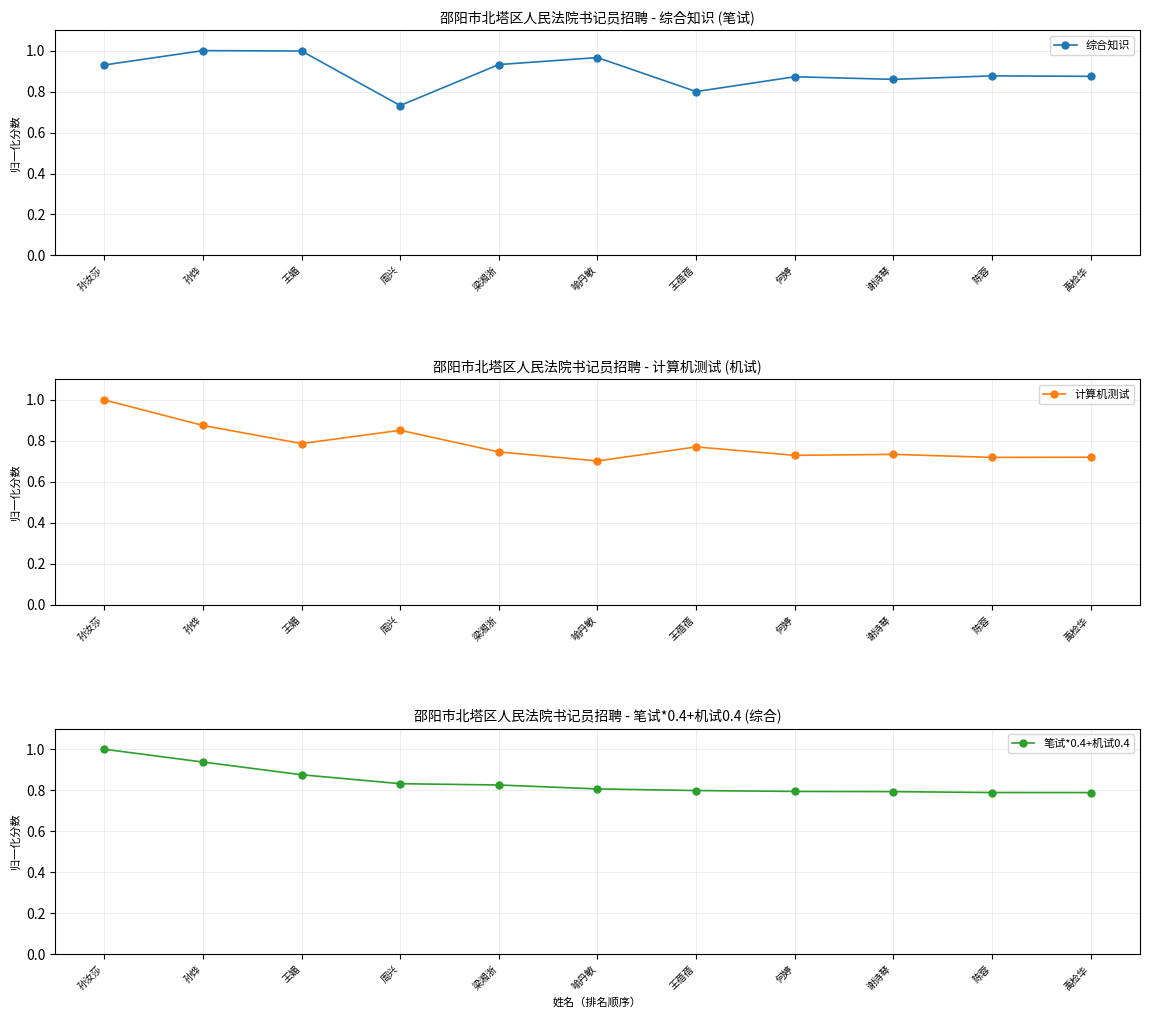

Rank the series at 孙烨 from highest to lowest value.

综合知识, 笔试*0.4+机试0.4, 计算机测试